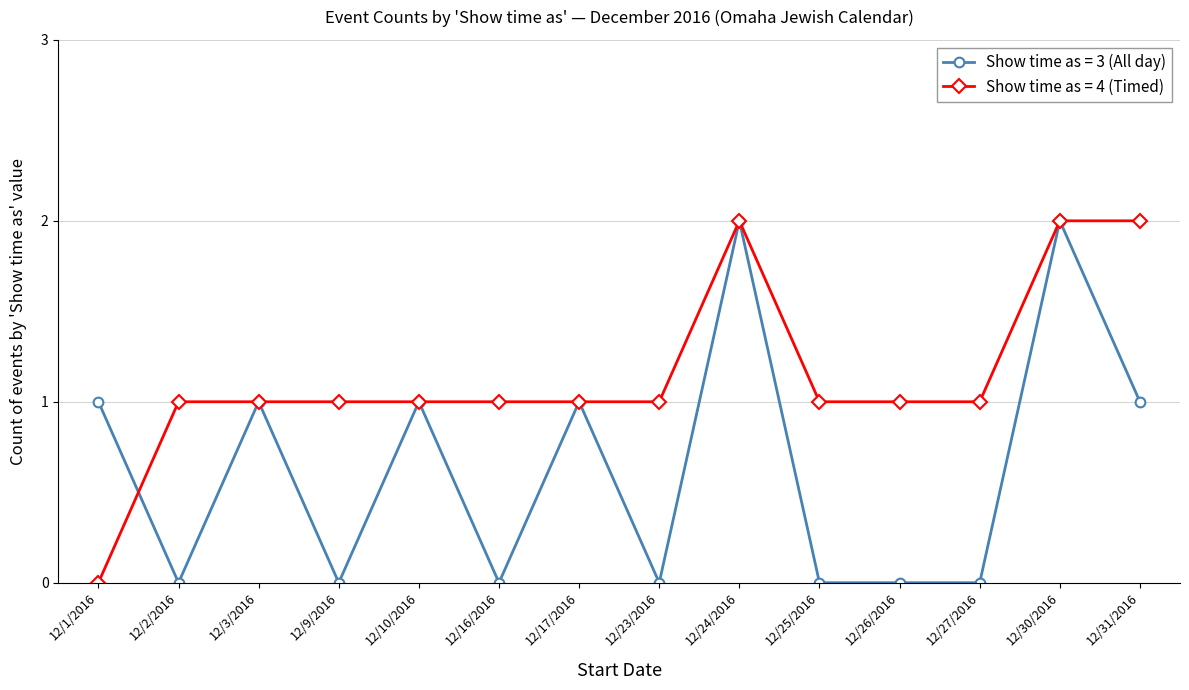

Rank the series at 12/23/2016 from highest to lowest value.

Show time as = 4 (Timed), Show time as = 3 (All day)